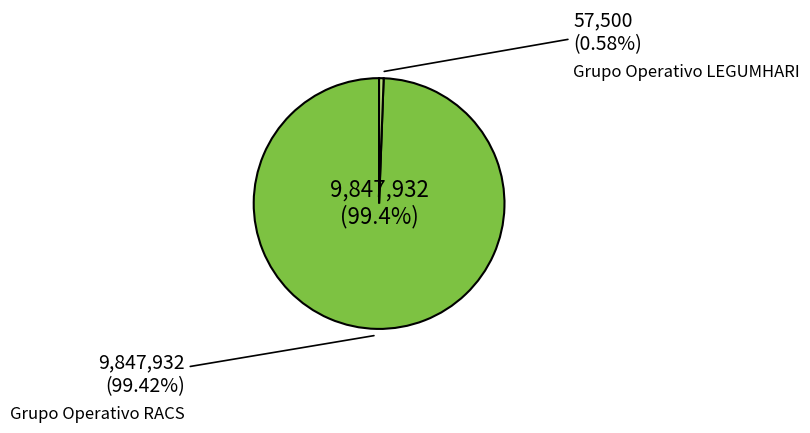

Is the sum of Grupo Operativo RACS and Grupo Operativo LEGUMHARI greater than half?

Yes